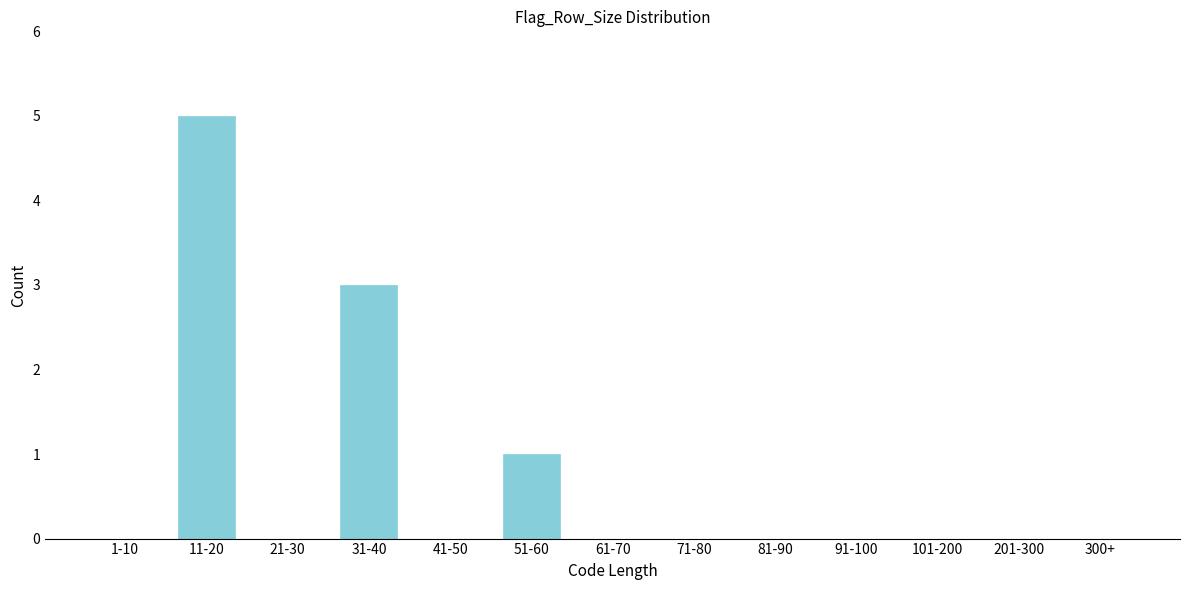

Reading left to right, extract all data points from this chart.

1-10=0	11-20=5	21-30=0	31-40=3	41-50=0	51-60=1	61-70=0	71-80=0	81-90=0	91-100=0	101-200=0	201-300=0	300+=0